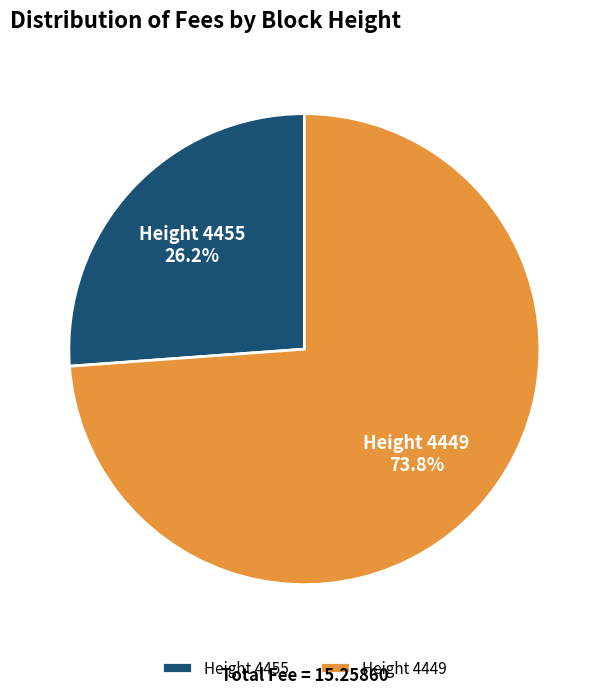

Do Height 4455 and Height 4449 together represent more than half of the pie?

Yes